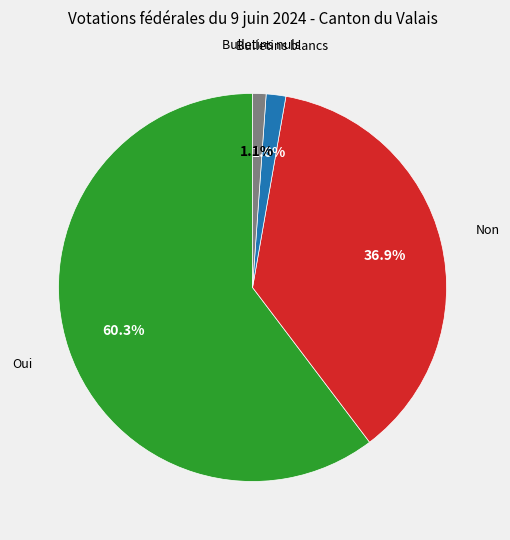

Is there a majority slice in this chart?

Yes